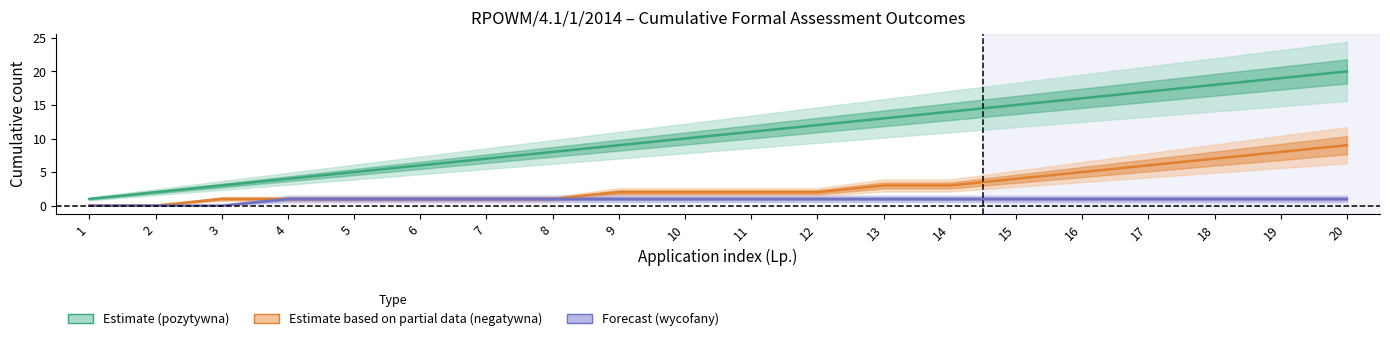

List the series in order of their peak value, highest first.

Estimate (pozytywna), Estimate based on partial data (negatywna), Forecast (wycofany)